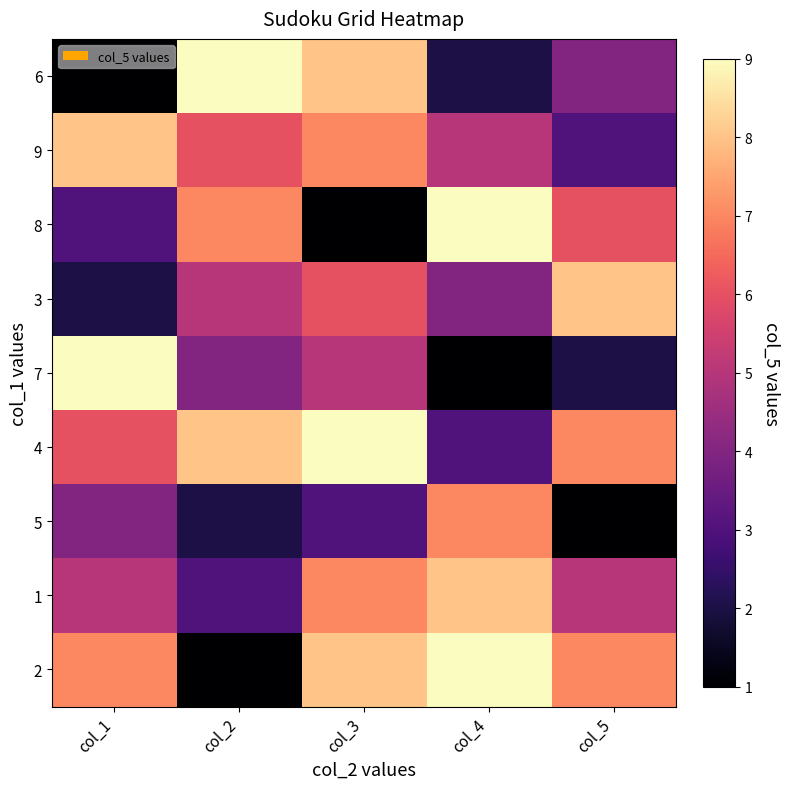

Between col_1 and col_4, which series saw the biggest shift?

7